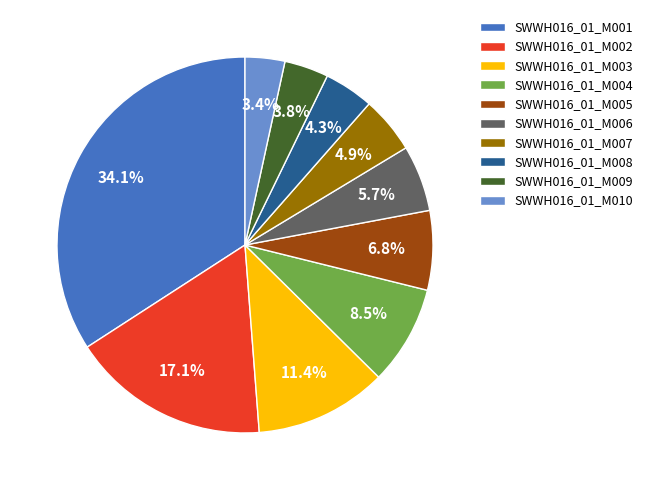

To the nearest percent, what is the difference between the SWWH016_01_M009 and SWWH016_01_M004 slice percentages?

5%